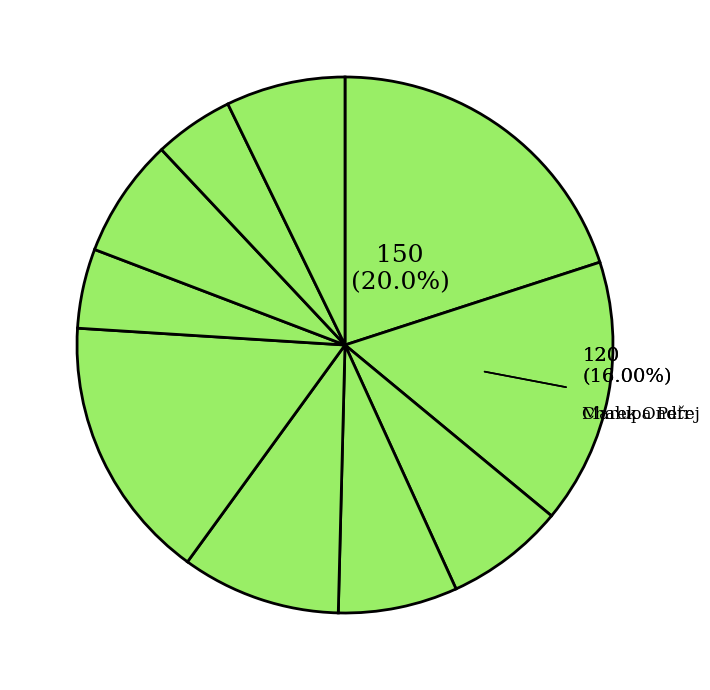

Which category has the smallest portion of the pie?

Landgráf Martin